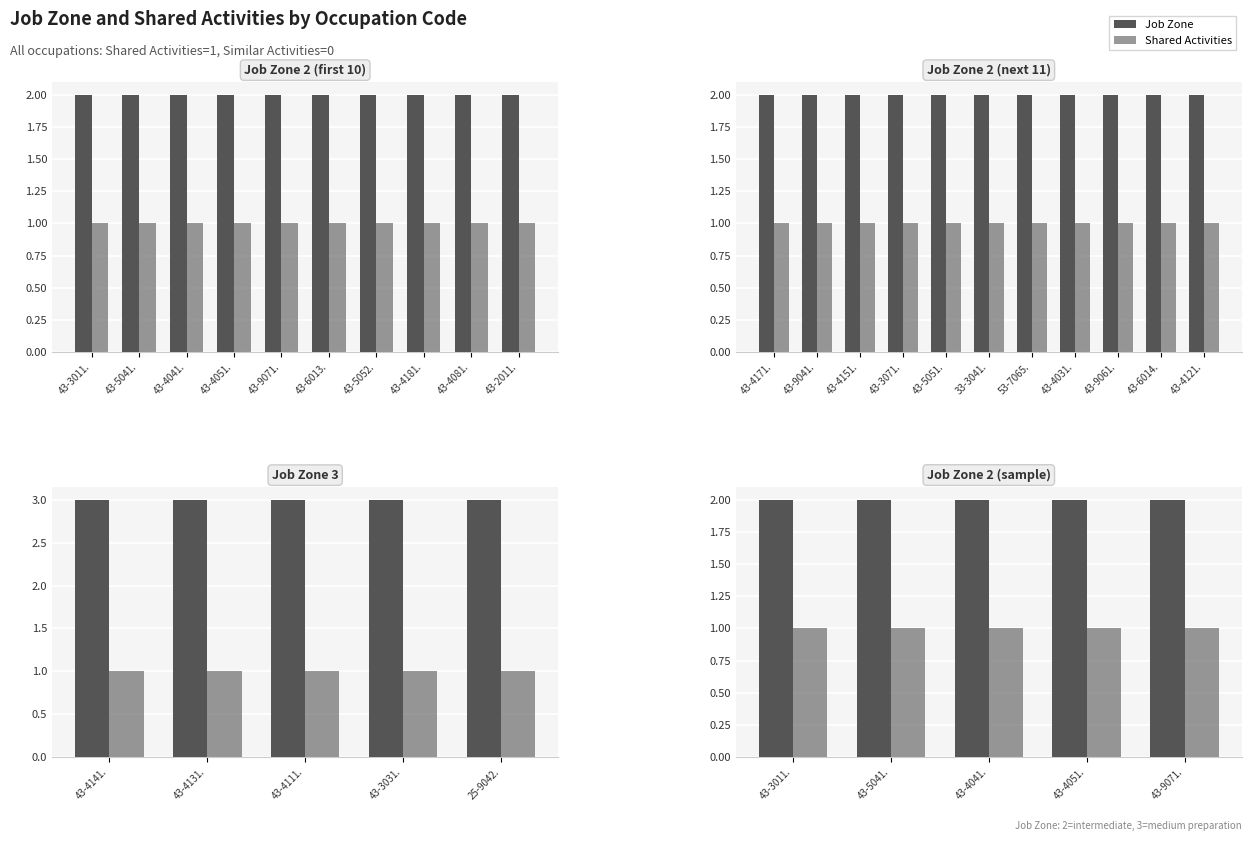

At which category is the sum across all series the highest?

43-3011.